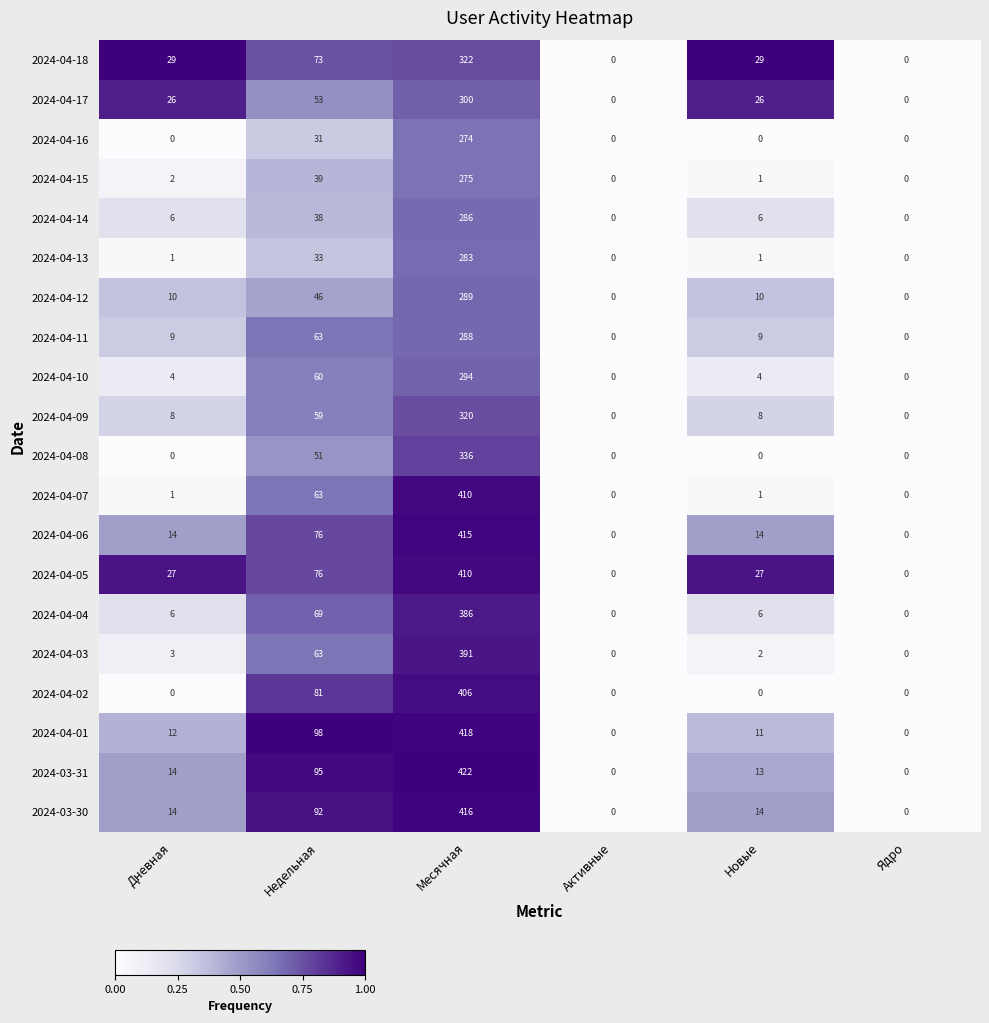

How many distinct data groups are displayed?

20